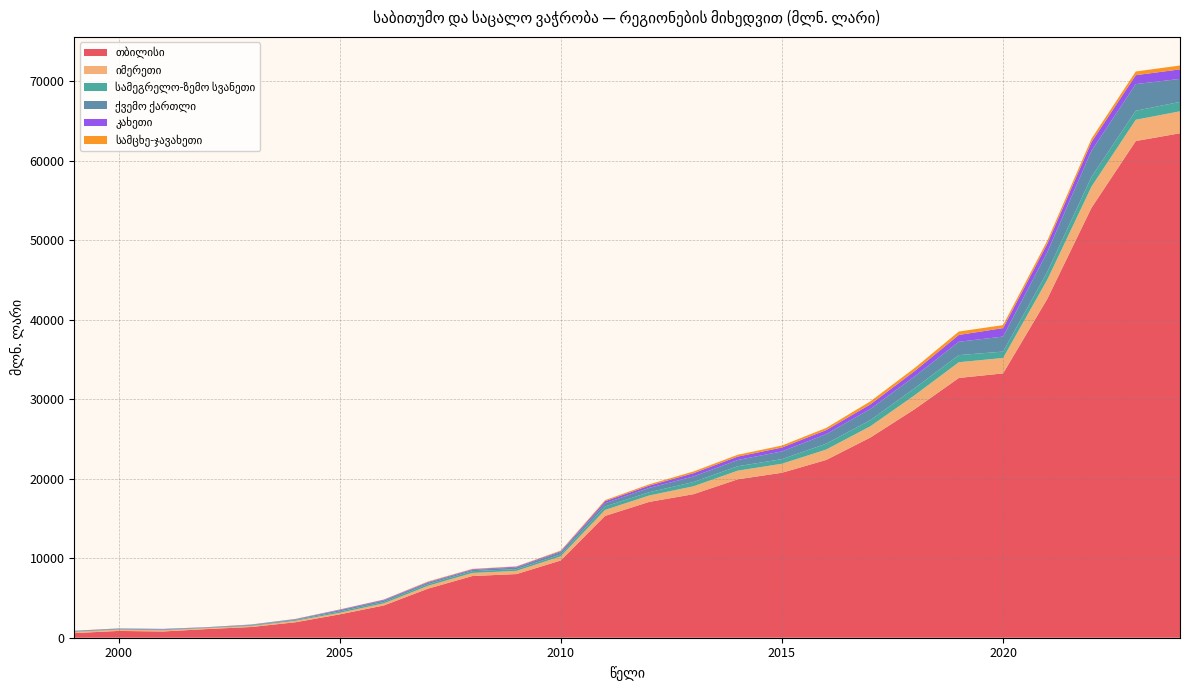

Reading left to right, transcribe all the data shown in this chart.

თბილისი: 579.9	854.5	784.1	1089.7	1348.4	1944.2	2936.4	4059.7	6177.4	7758.3	8008.7	9720.7	15321.3	17087.4	18055.0	19925.8	20750.7	22361.4	25184.6	28746.7	32677.0	33249.4	42623.3	54095.1	62477.8	63457.4
იმერეთი: 152.8	160.0	148.9	117.4	133.2	182.4	197.2	263.7	356.2	389.1	405.0	518.3	754.4	805.5	993.8	1086.6	1134.6	1308.2	1418.0	1752.6	1978.5	1939.5	2417.7	2663.1	2676.3	2760.7
სამეგრელო-ზემო სვანეთი: 45.1	61.6	68.3	58.5	84.0	106.2	167.5	174.7	203.7	221.7	212.0	246.0	439.7	409.8	539.1	554.3	578.8	733.8	767.7	882.7	895.7	803.9	976.9	1217.4	1132.8	1181.4
ქვემო ქართლი: 75.4	61.4	60.2	40.0	56.9	71.2	157.4	191.3	185.5	153.6	211.4	284.6	398.2	543.1	697.1	784.8	972.4	1199.8	1408.1	1484.6	1676.7	1889.2	2497.6	3293.8	3351.5	2894.1
კახეთი: 19.1	27.6	46.6	21.4	32.0	44.3	70.3	87.7	94.0	92.6	102.9	117.6	257.8	288.8	412.2	433.7	488.2	513.7	579.4	671.7	858.3	1066.1	1045.8	1091.4	1124.4	1199.4
სამცხე-ჯავახეთი: 11.8	10.2	7.7	8.0	13.1	21.2	29.3	34.8	65.4	48.3	42.1	82.5	131.6	163.4	211.8	226.6	249.0	270.0	378.7	383.5	431.8	376.9	388.5	425.1	466.0	486.5